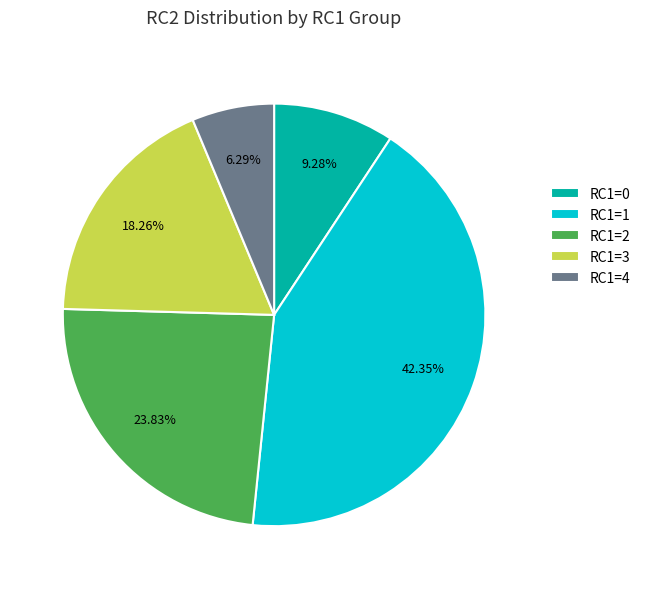

Which slice is the smallest?

RC1=4